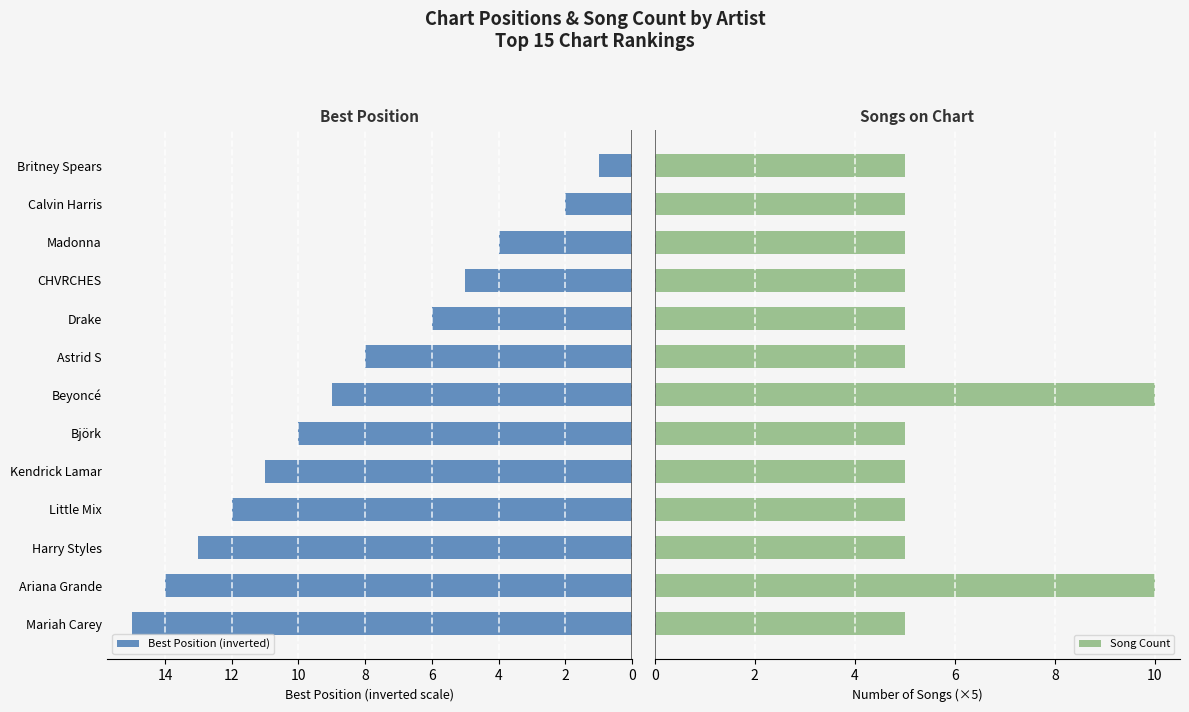

What is the approximate value of Best Position (inverted) at Ariana Grande?

14